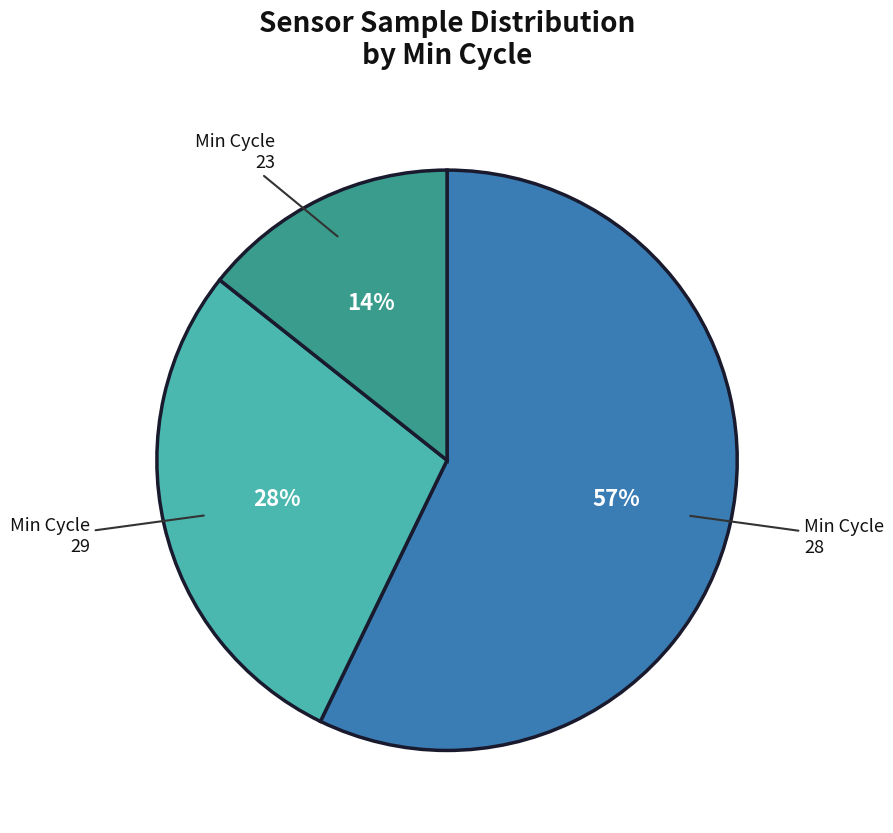

Is there any slice that represents more than half of the pie?

Yes